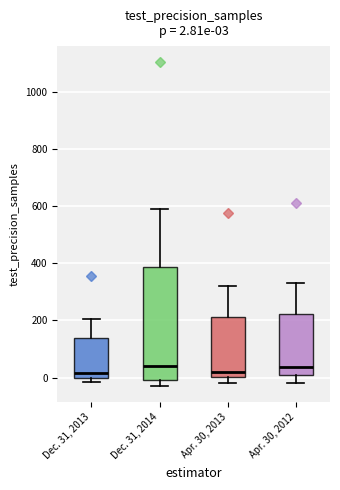

Which box is the tallest, from its lower edge to its upper edge?

Dec. 31, 2014